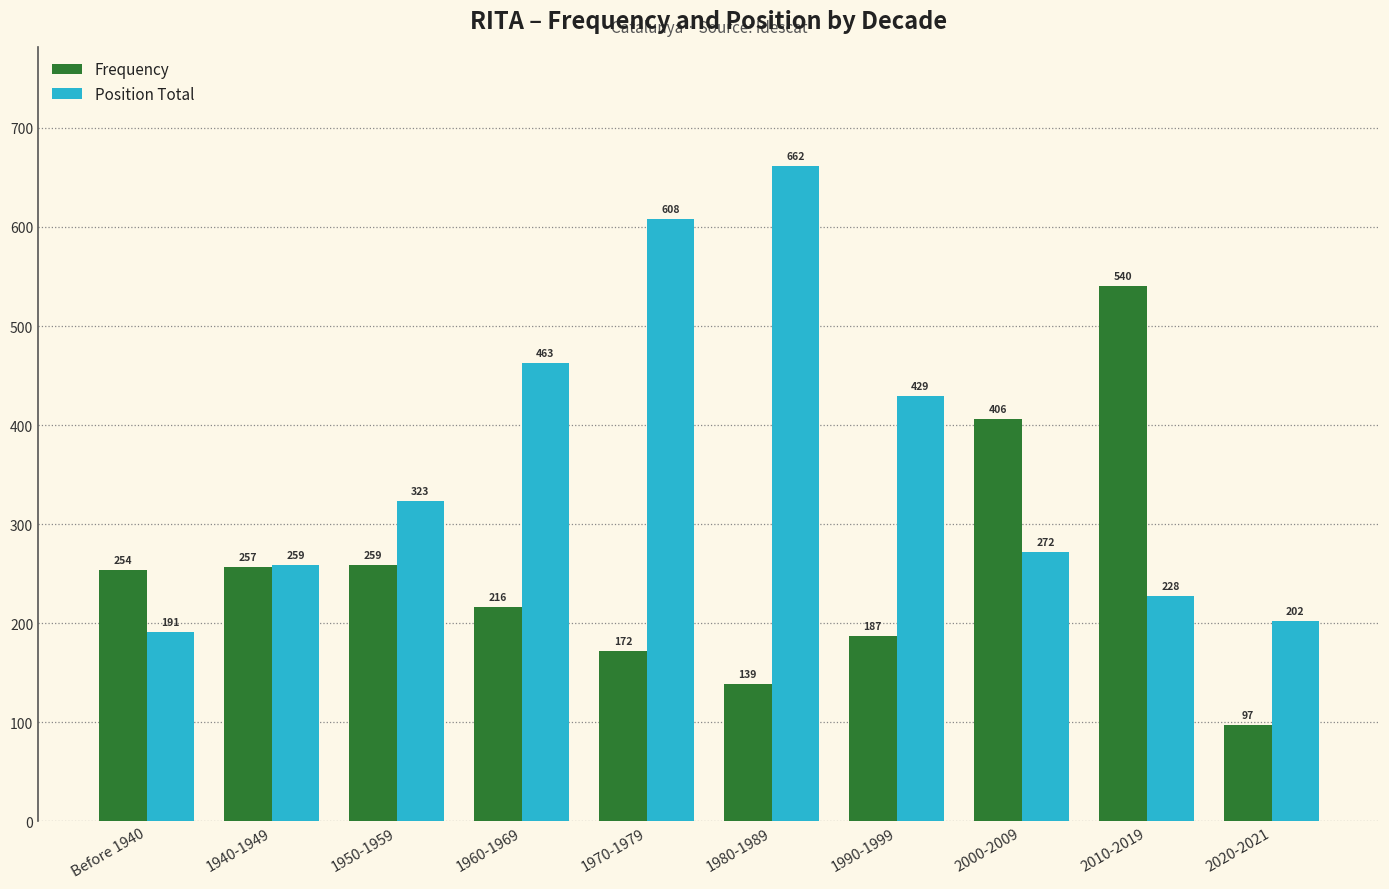

List the series in order of their overall mean, highest first.

Position Total, Frequency